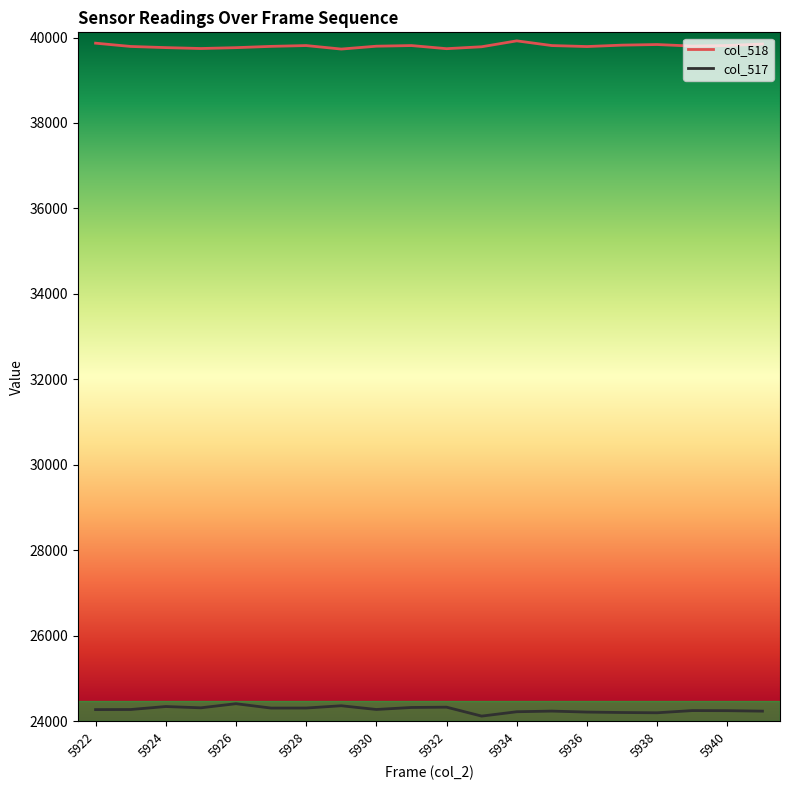

List the series in order of their overall mean, highest first.

col_518, col_517